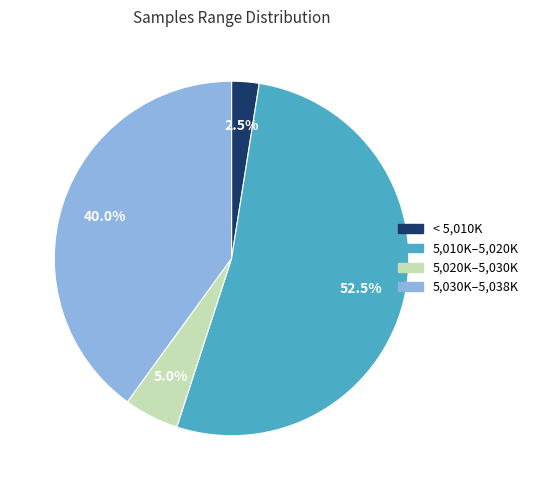

Is there any slice that represents more than half of the pie?

Yes